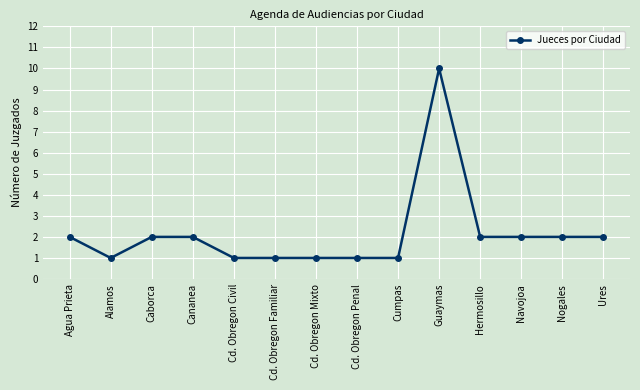

The value at Hermosillo is 2. True or false?

True